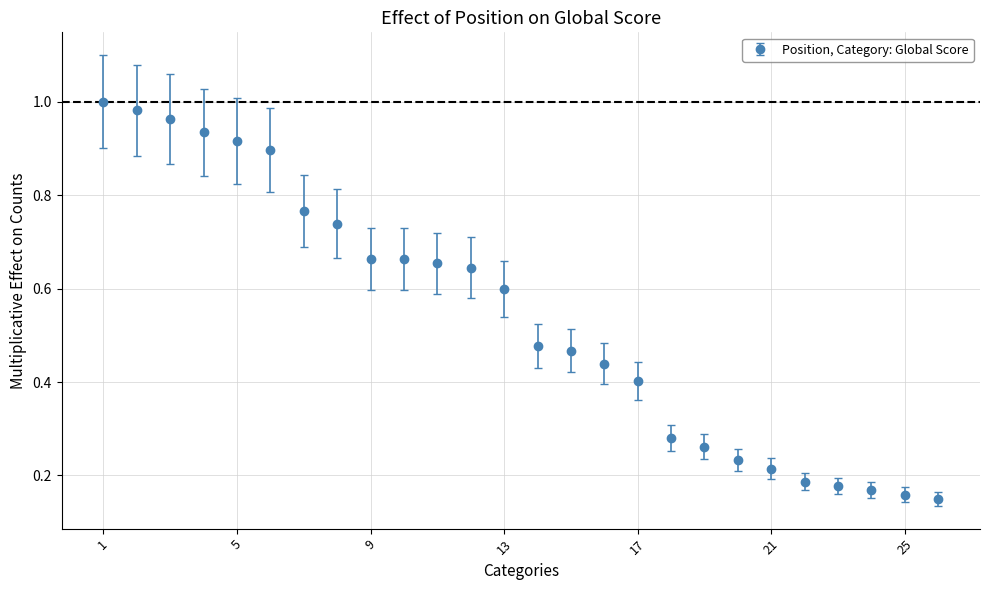

What is the sum of all values?

14.0